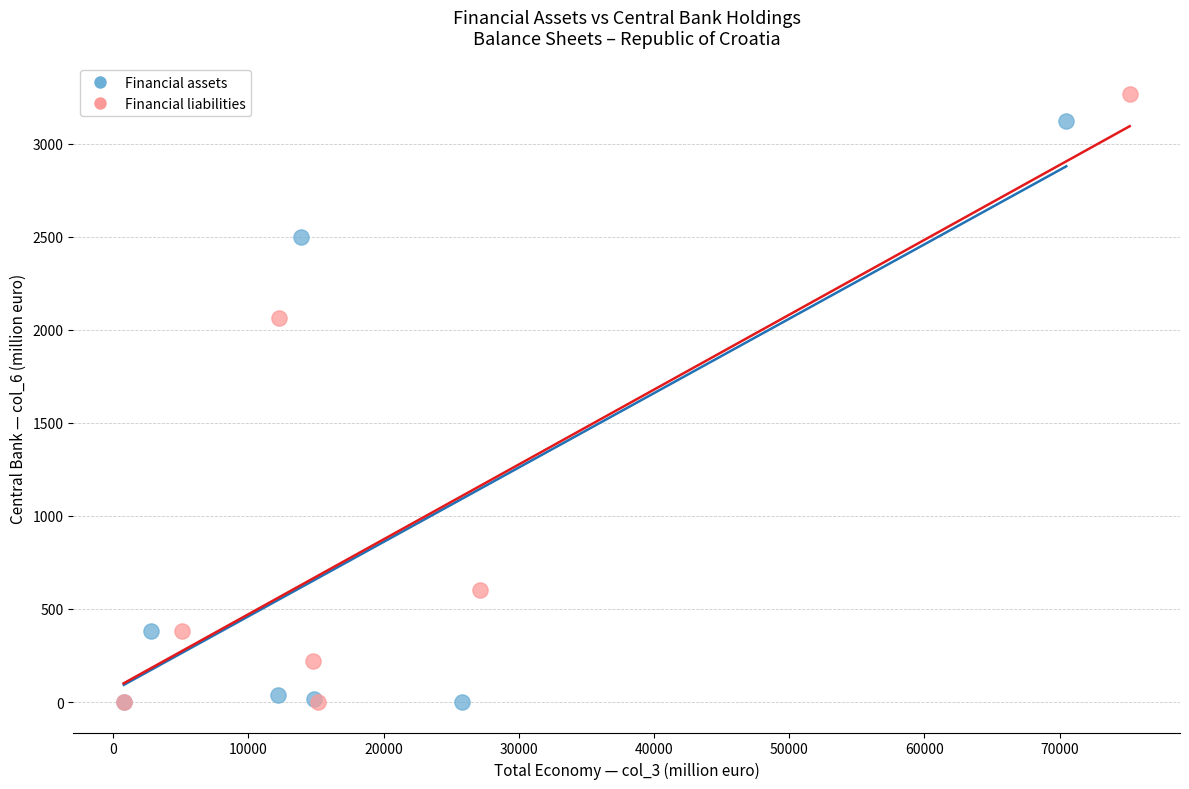

Which series has the widest spread of Y values?

Financial liabilities